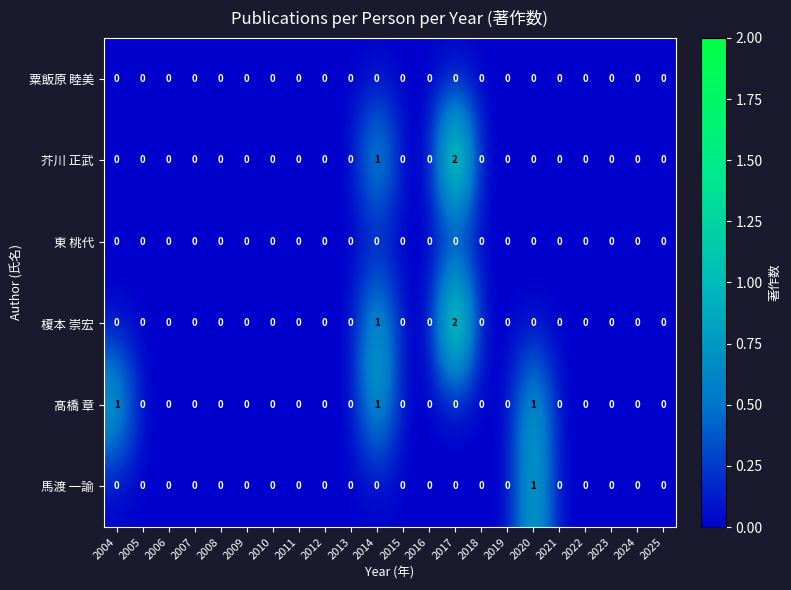

At which category is the sum across all series the highest?

2017